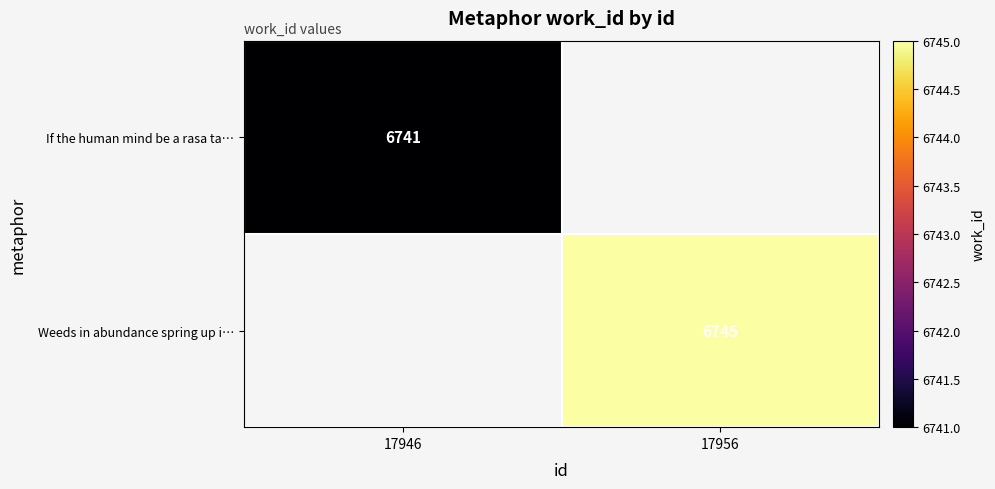

True or false: Weeds in abundance spring up i… has a value of 11626 at 17956.

False